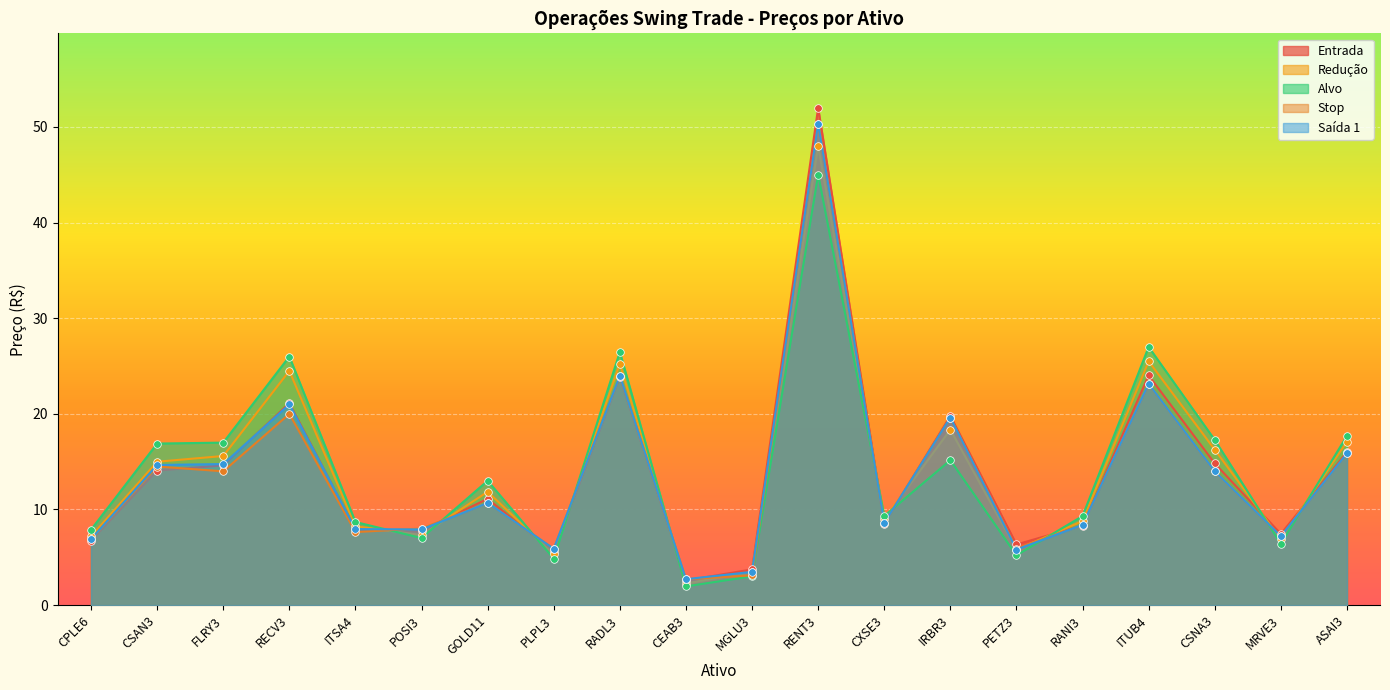

Is the value of Saída 1 at RENT3 greater than the value of Entrada at RENT3?

No